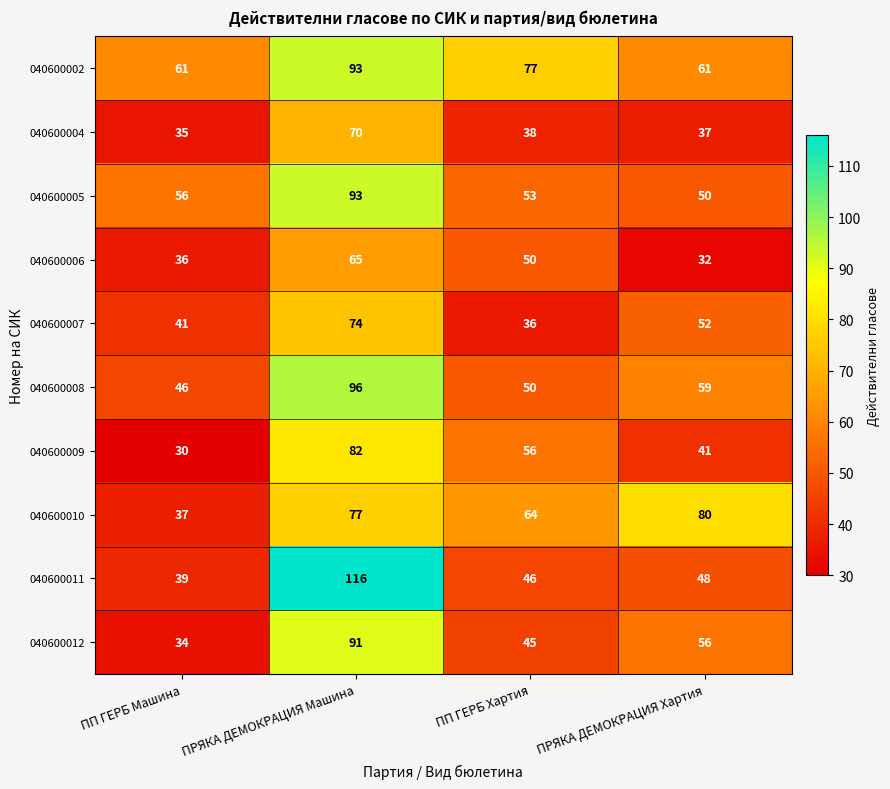

Between ПП ГЕРБ Машина and ПП ГЕРБ Хартия, which series saw the biggest shift?

040600010